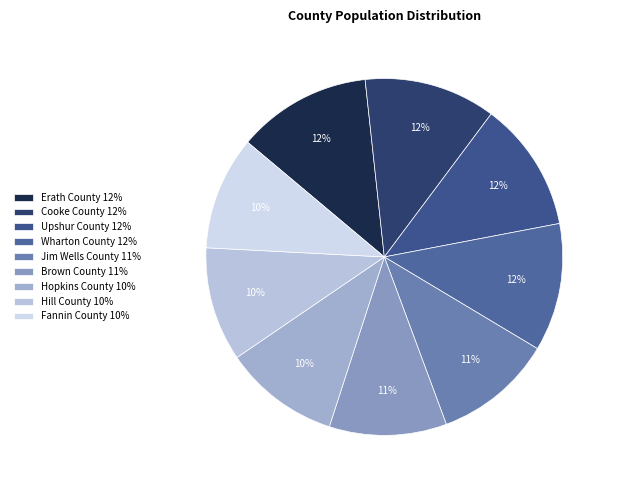

How many slices are in this pie chart?

9